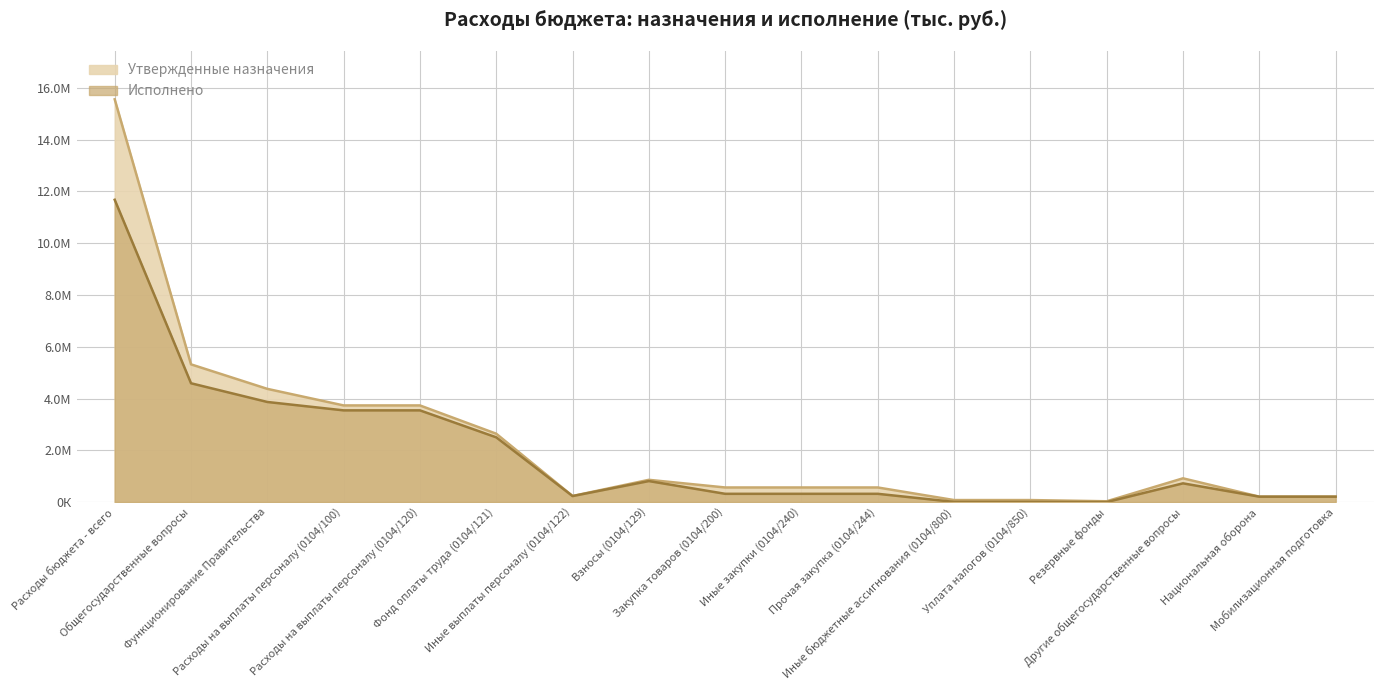

Which series has the largest range (max minus min)?

Утвержденные назначения